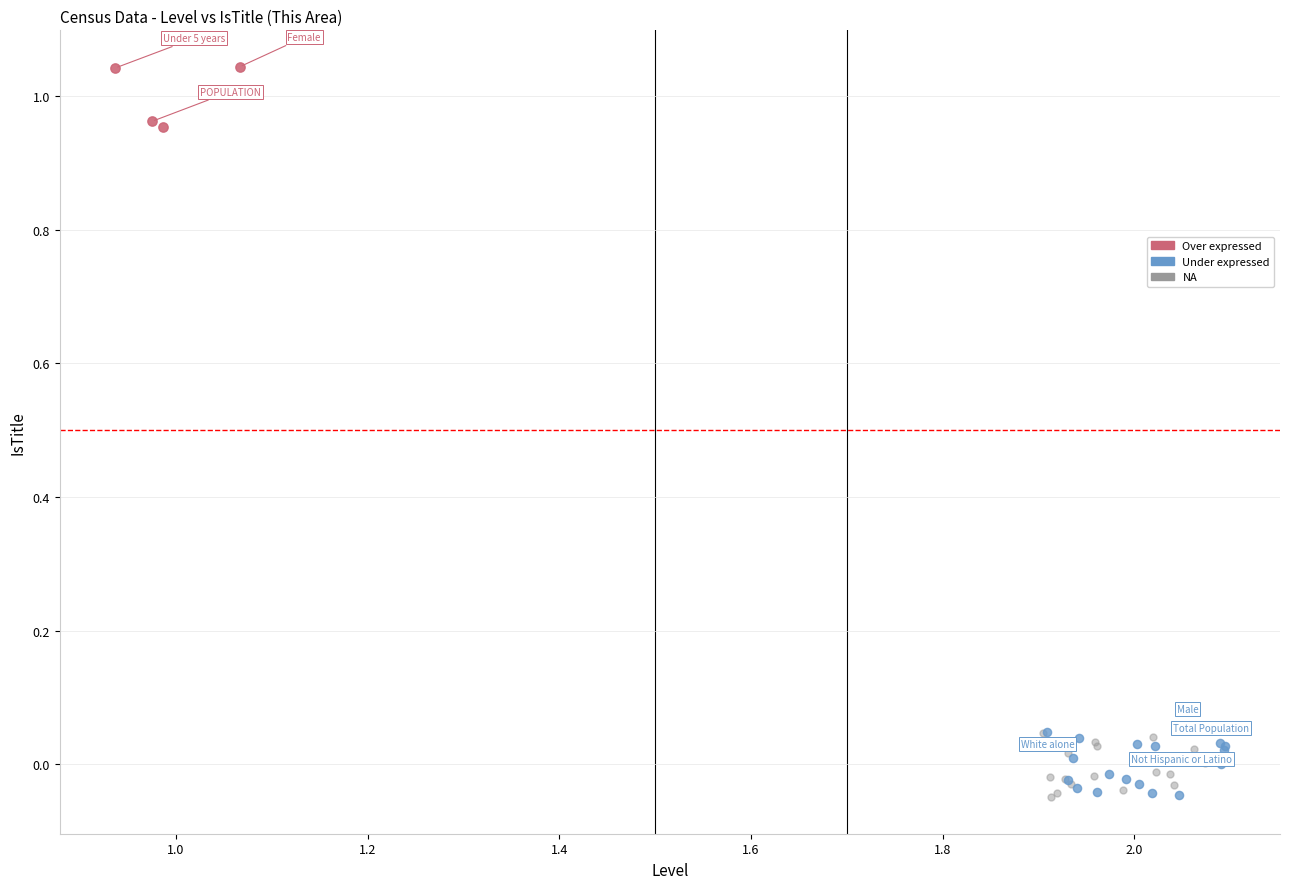

Which series contains the highest Y value?

Over expressed